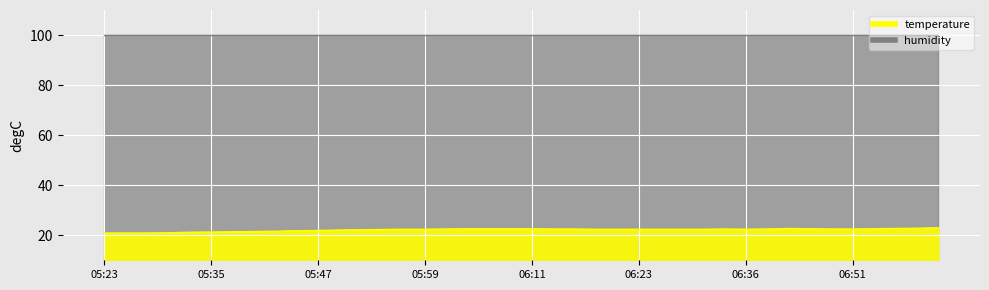

Is it true that the value at 05:28 is 30.0?

False